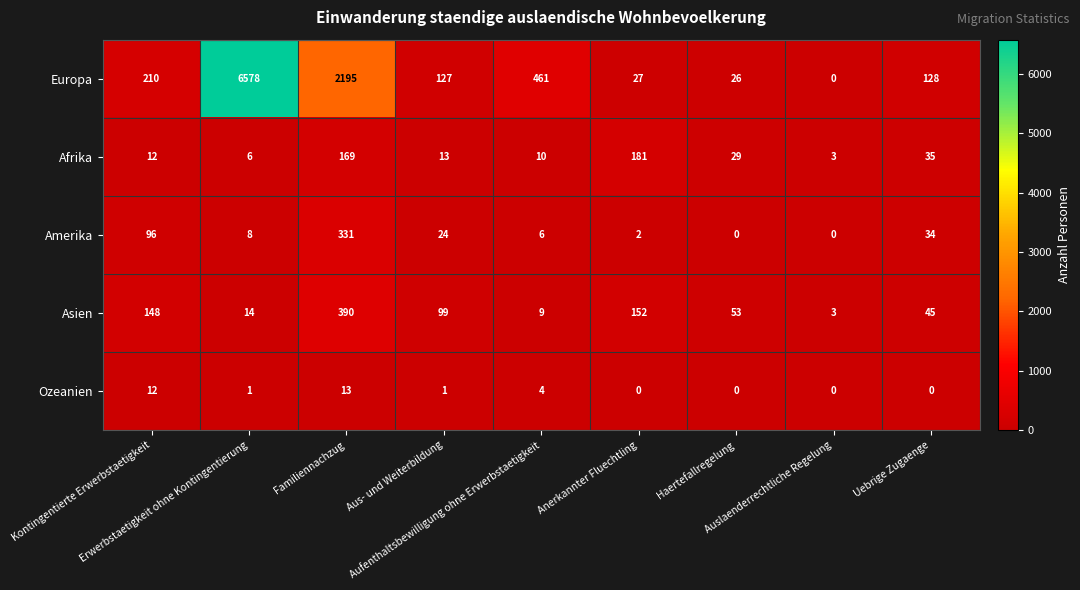

List the series in order of their peak value, highest first.

Europa, Asien, Amerika, Afrika, Ozeanien